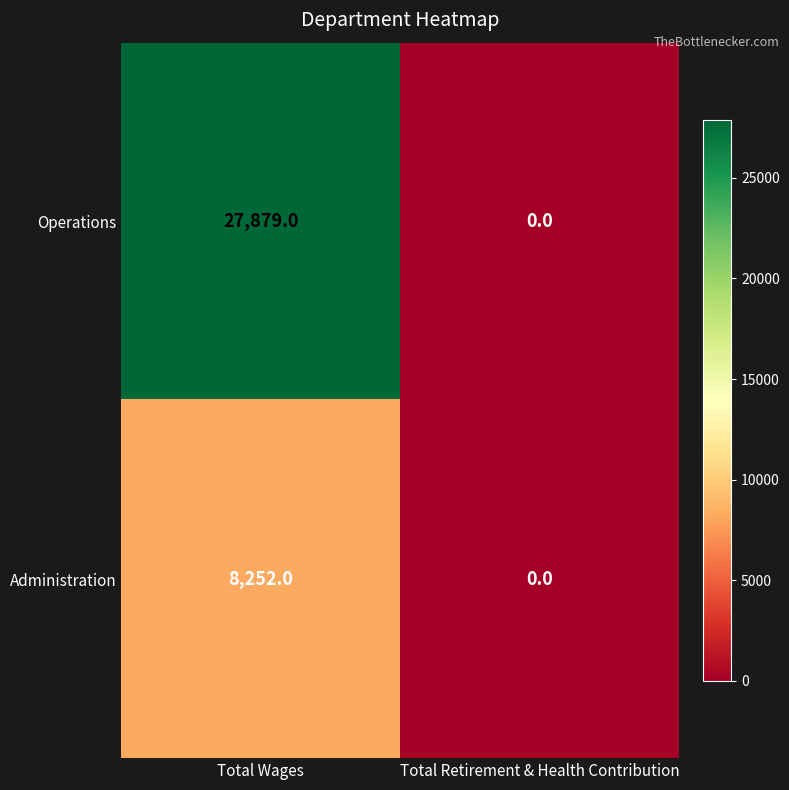

Which series has the widest spread of values?

Operations